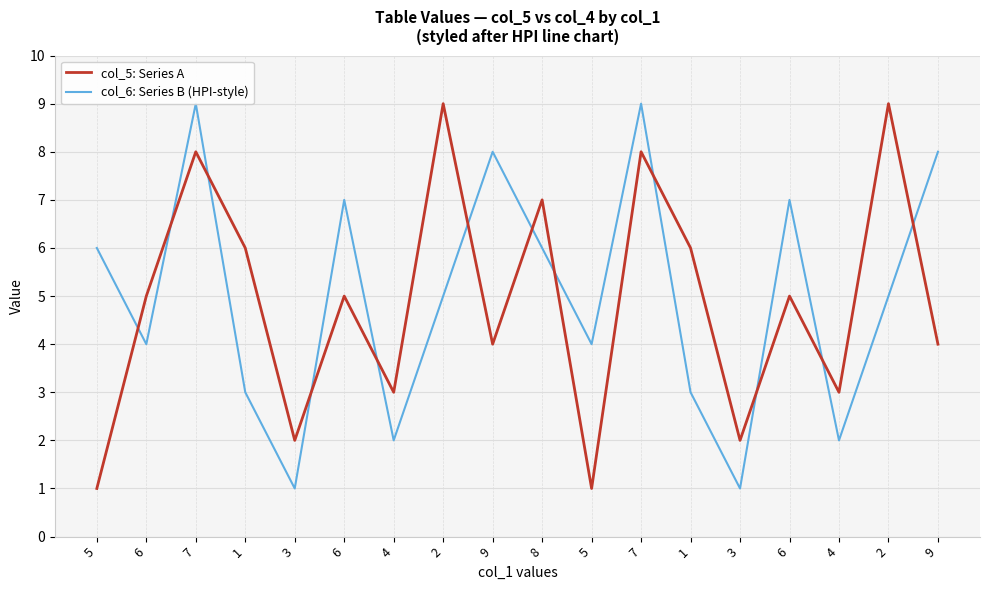

Which series has the widest spread of values?

col_5: Series A